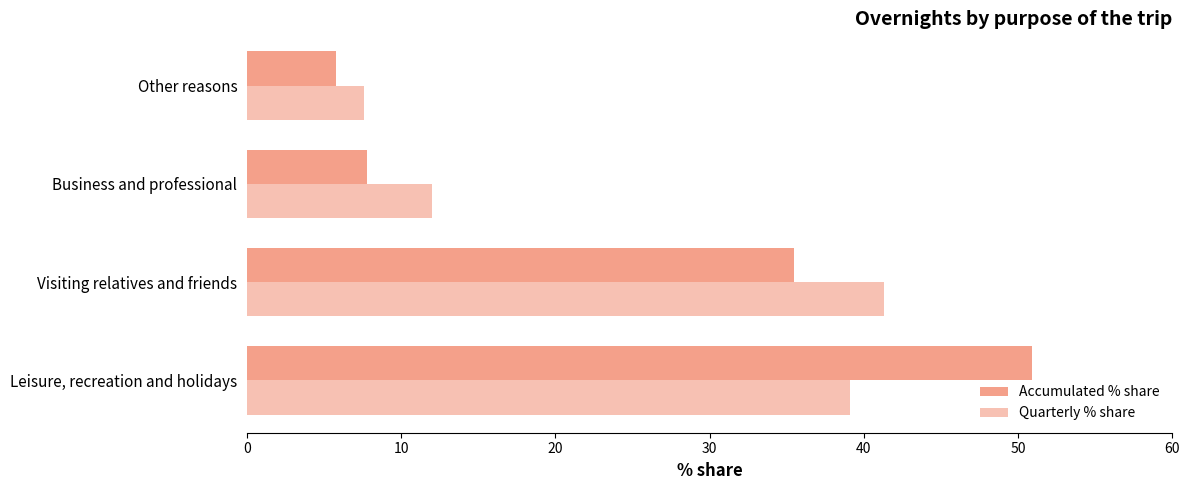

How many values in the Quarterly % share series exceed 39?

2